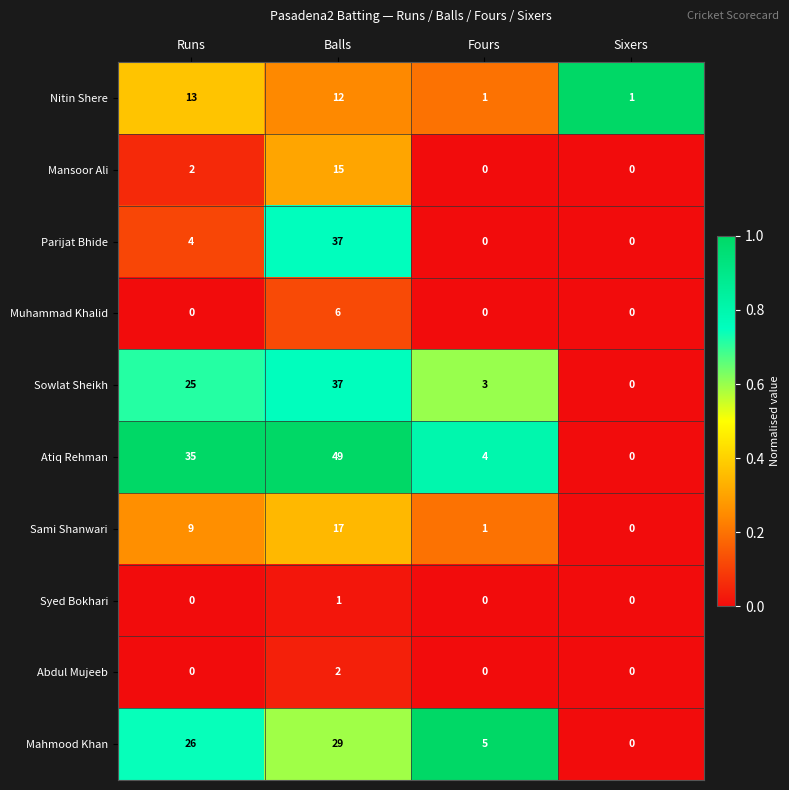

Rank the categories by Sami Shanwari value from highest to lowest.

Balls, Runs, Fours, Sixers